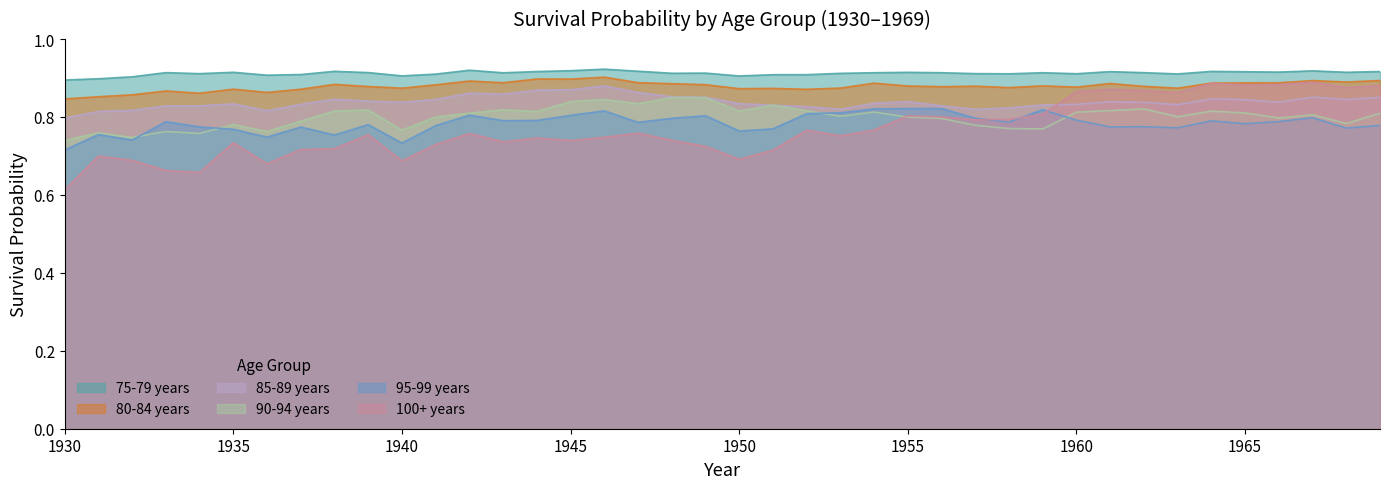

How many data points does each series have?

40